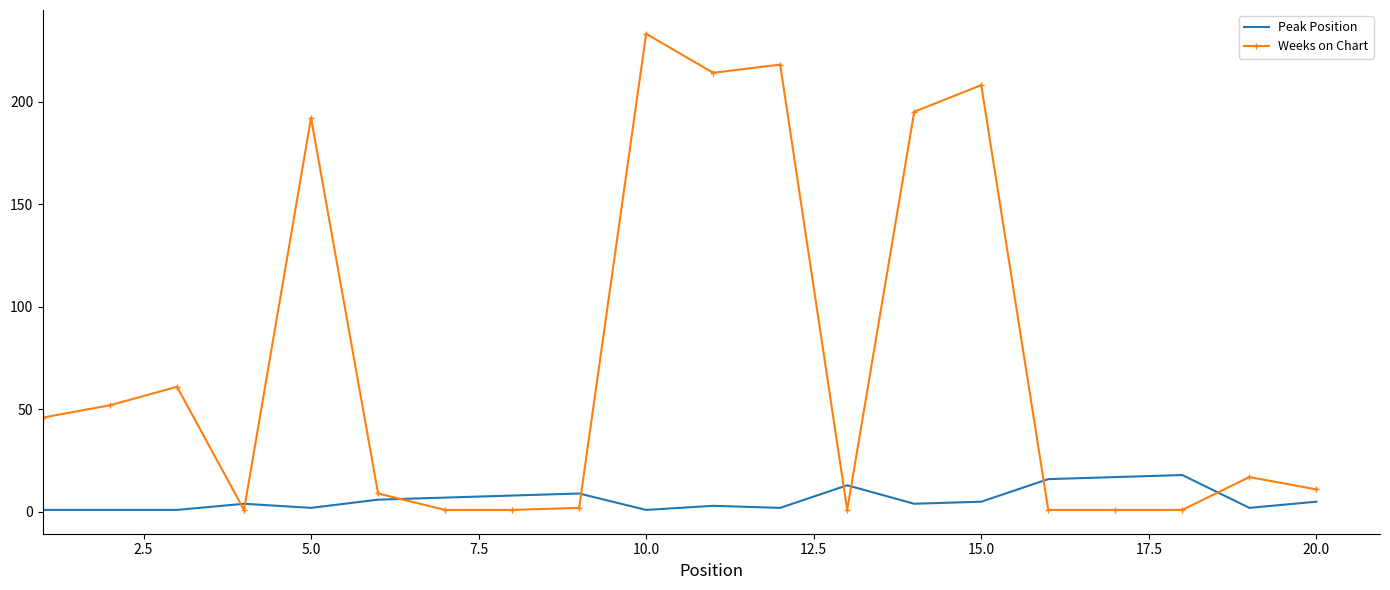

Which series has the widest spread of values?

Weeks on Chart